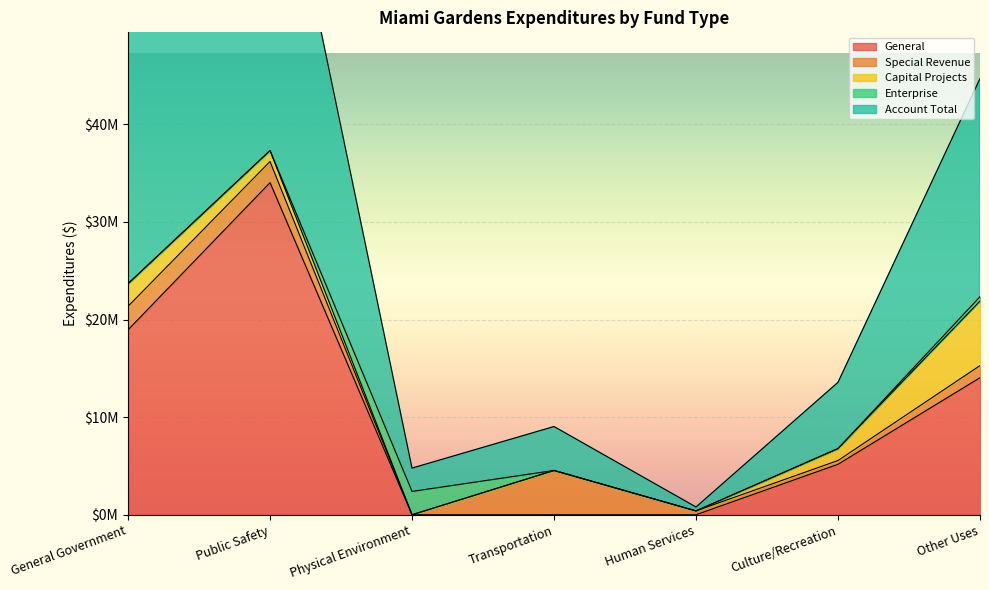

What is the total value across all series at Human Services?

793964